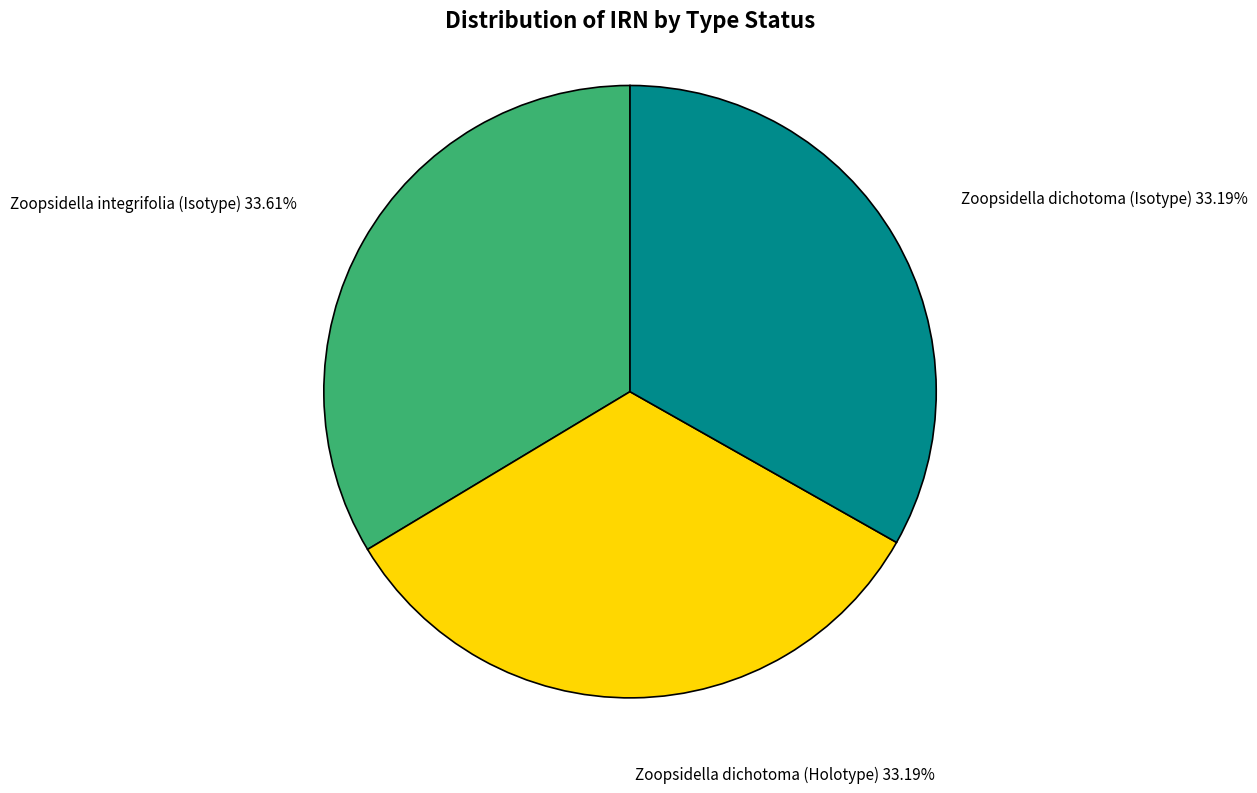

Does Zoopsidella dichotoma (Isotype) account for over 50% of the chart?

No